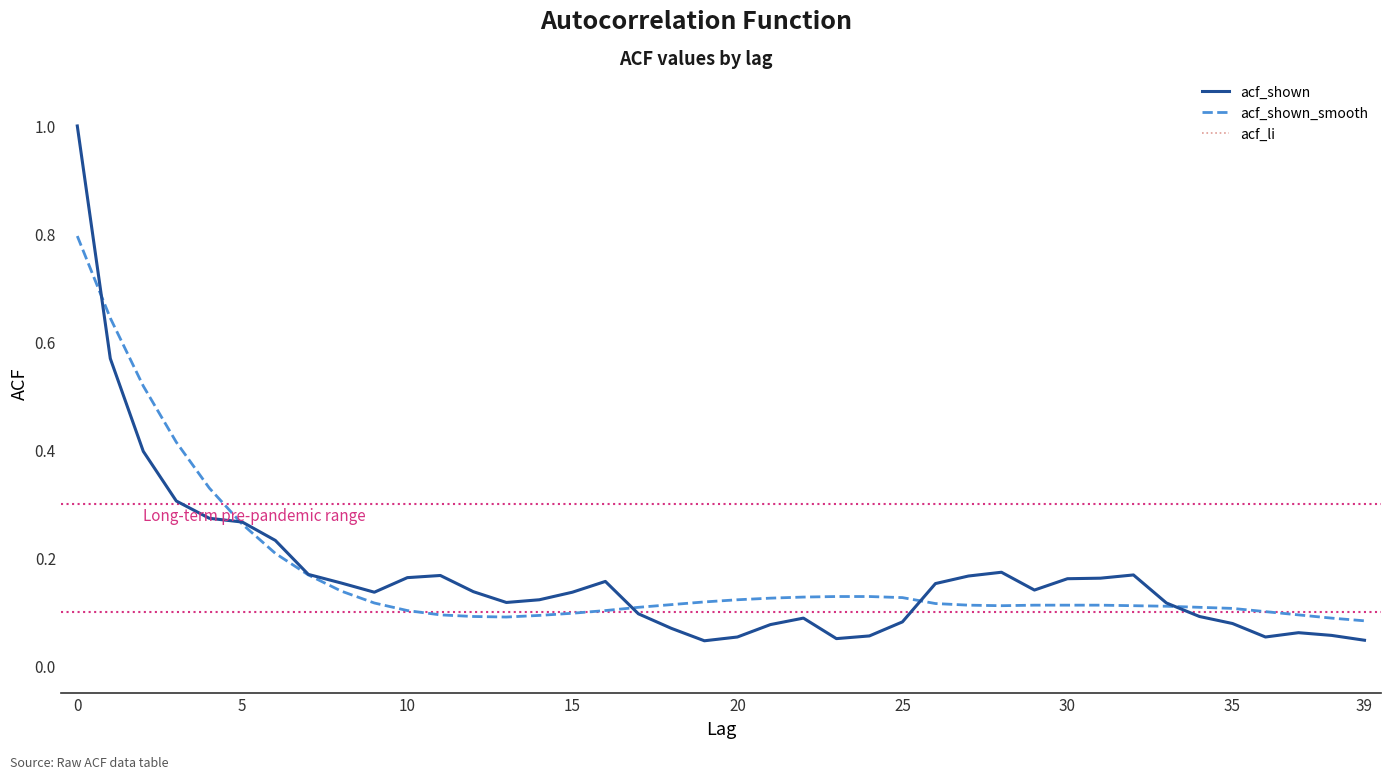

Does the chart display data point markers on the line(s)?

No